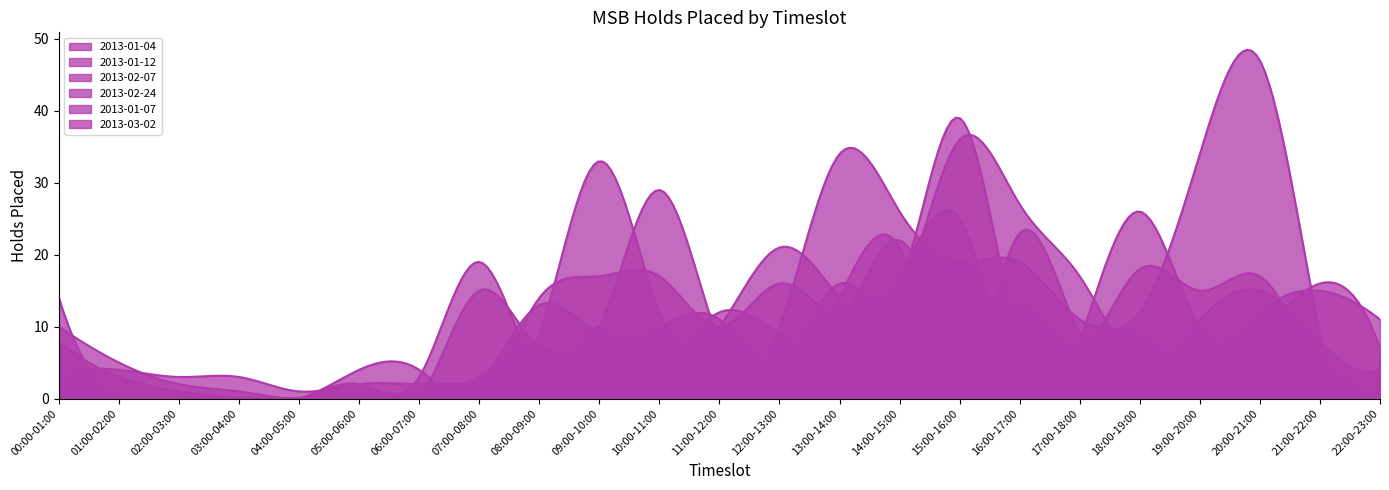

What are all the series names shown in the legend?

2013-01-04, 2013-01-12, 2013-02-07, 2013-02-24, 2013-01-07, 2013-03-02